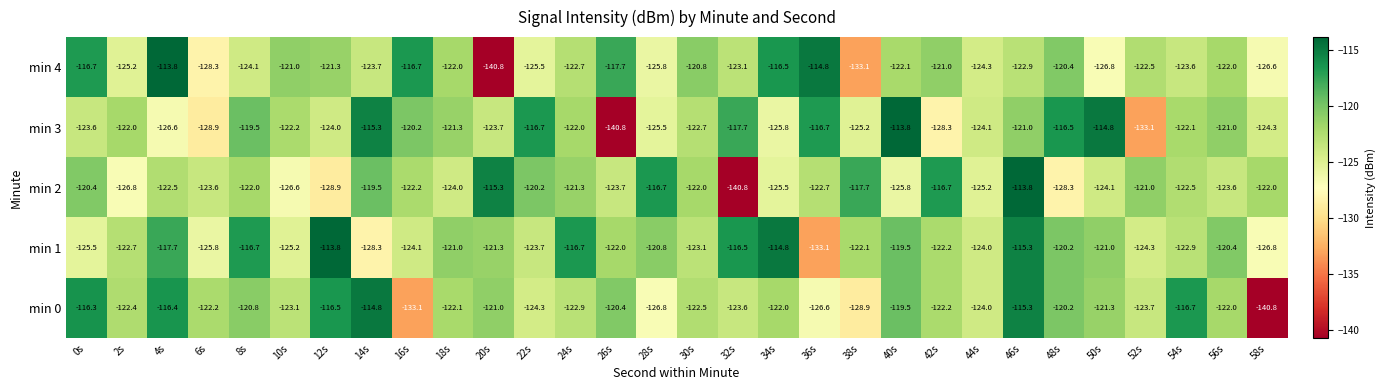

What is the average value of the min 3 series?

-122.6